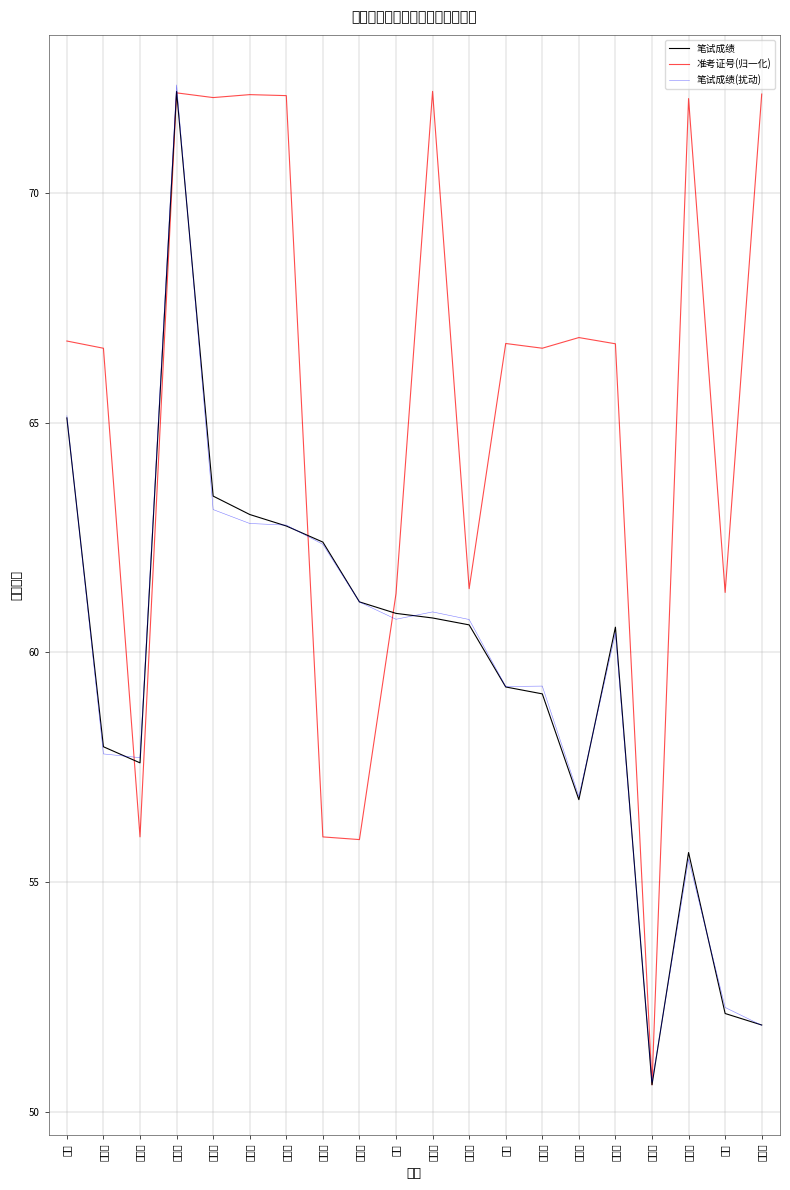

True or false: 准考证号(归一化) and 笔试成绩(扰动) intersect in this chart.

True